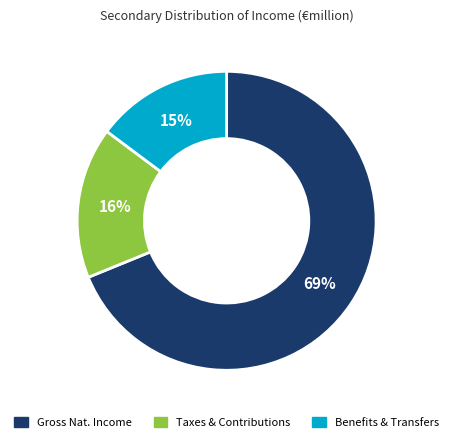

Is there a majority slice in this chart?

Yes